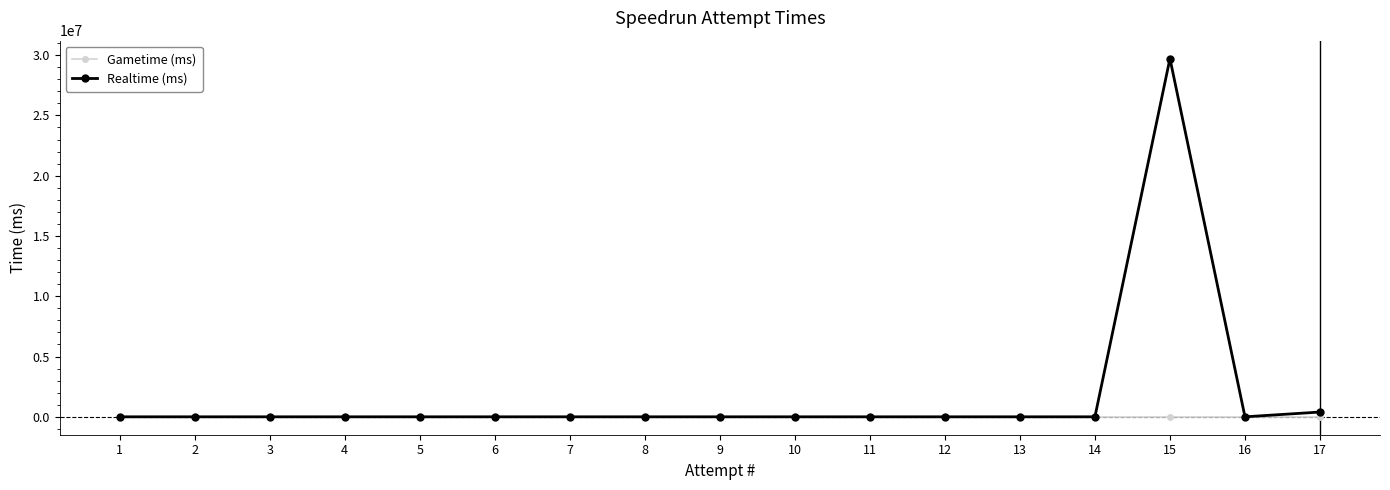

What is the difference between the second highest and minimum values in the Realtime (ms) series?

395443